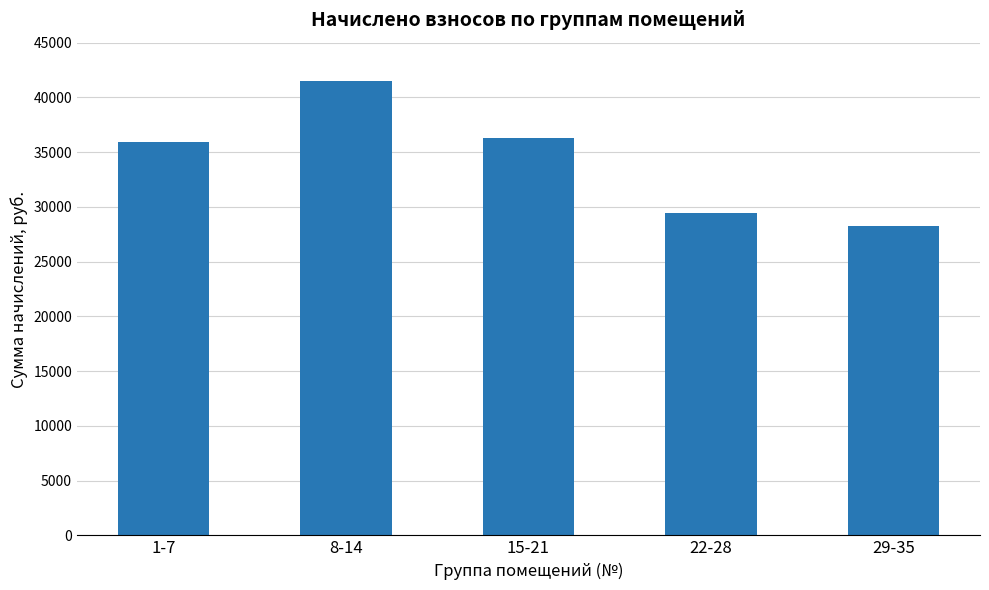

What is the label of the 4th bar from the right?

8-14